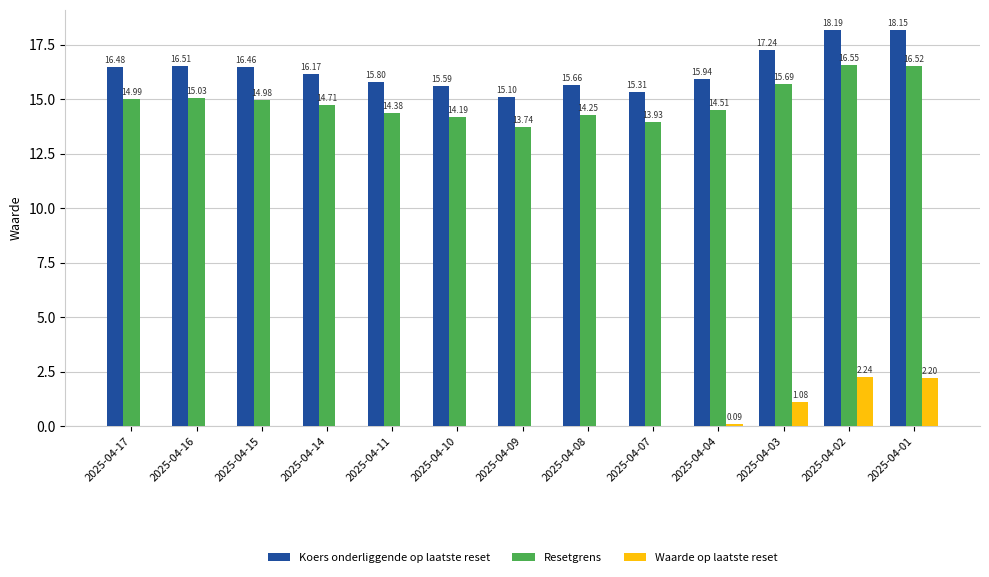

What is the sum of the Resetgrens values at 2025-04-17 and 2025-04-01?

31.5